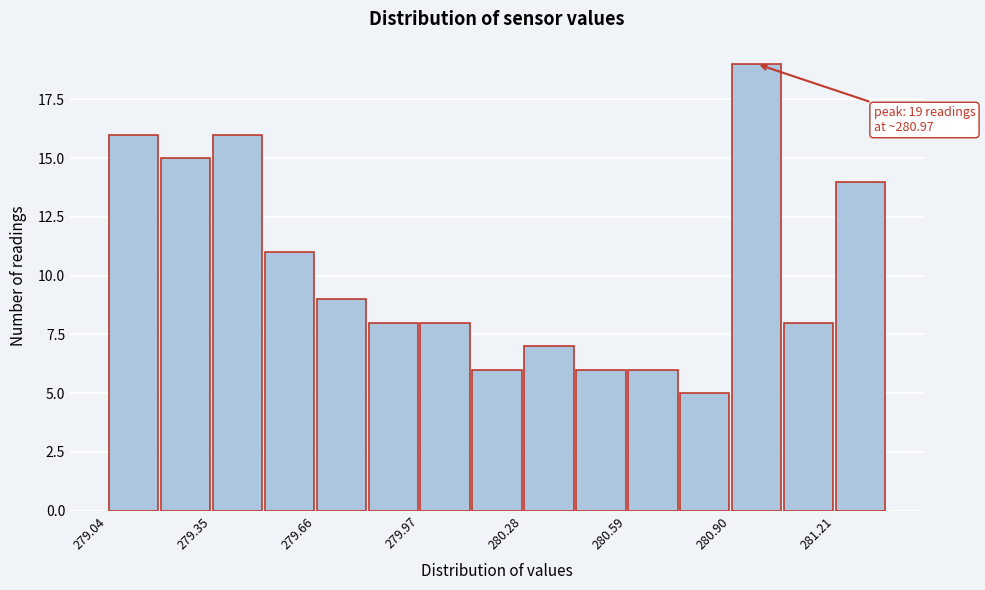

Read against the x-axis, roughly where is the centre of the tallest bar?

280.95